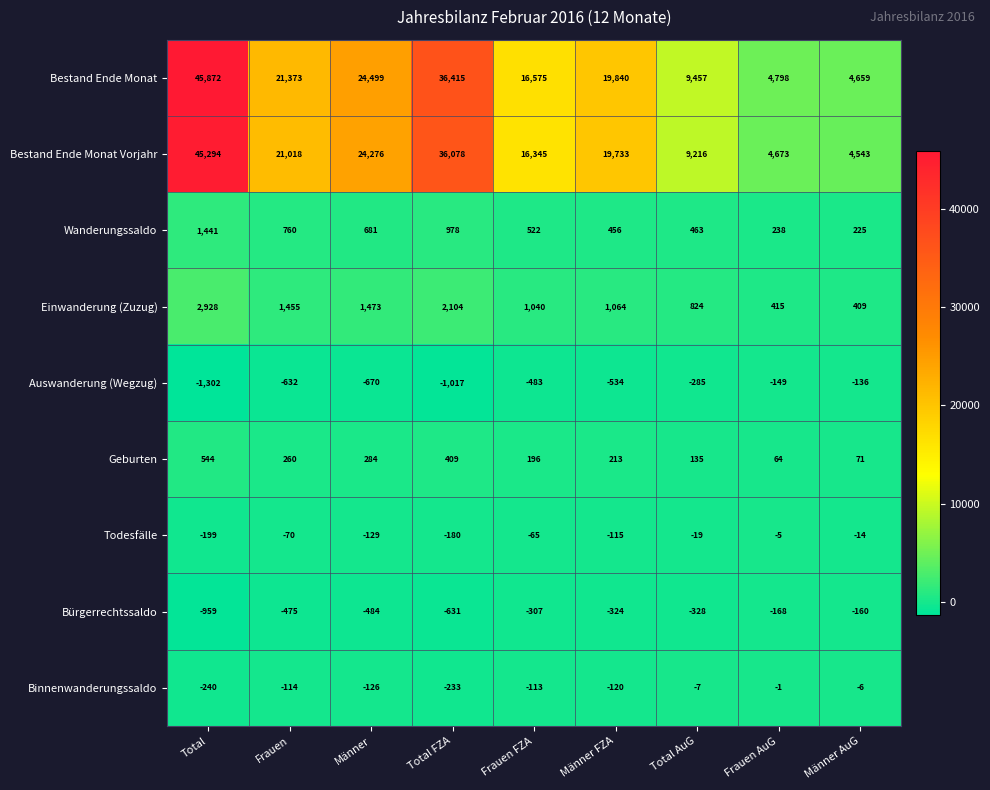

Rank the series by their maximum value, from lowest to highest.

Bürgerrechtssaldo, Auswanderung (Wegzug), Todesfälle, Binnenwanderungssaldo, Geburten, Wanderungssaldo, Einwanderung (Zuzug), Bestand Ende Monat Vorjahr, Bestand Ende Monat